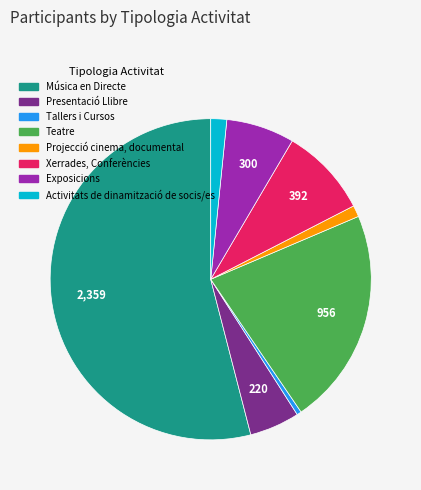

Which category has the smallest portion of the pie?

Tallers i Cursos